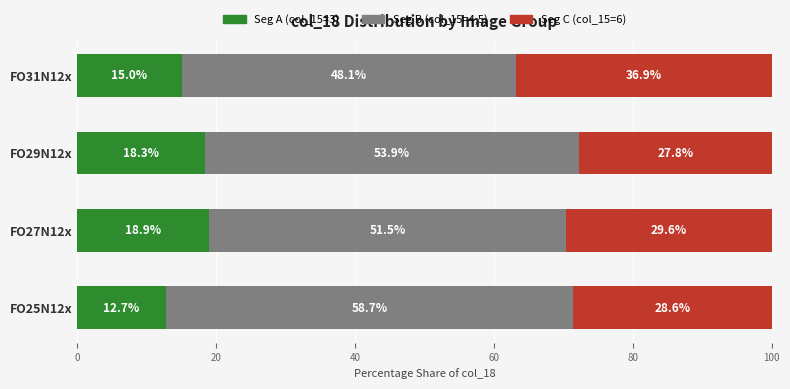

What is the total value across all series at FO25N12x?

100.0